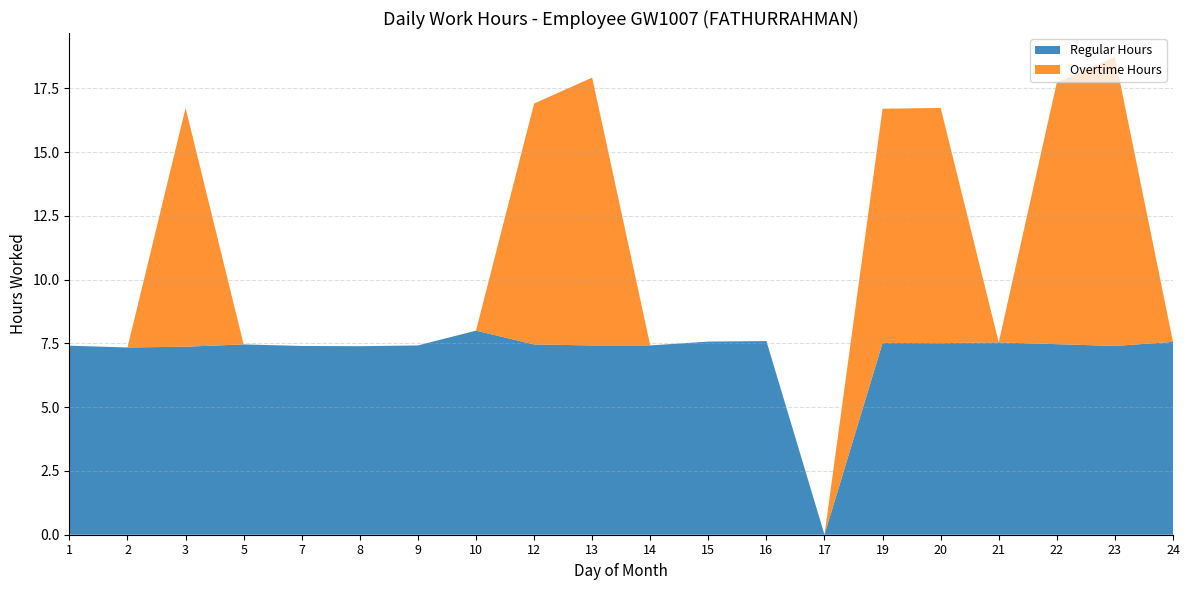

At which label does Regular Hours reach its minimum?

17